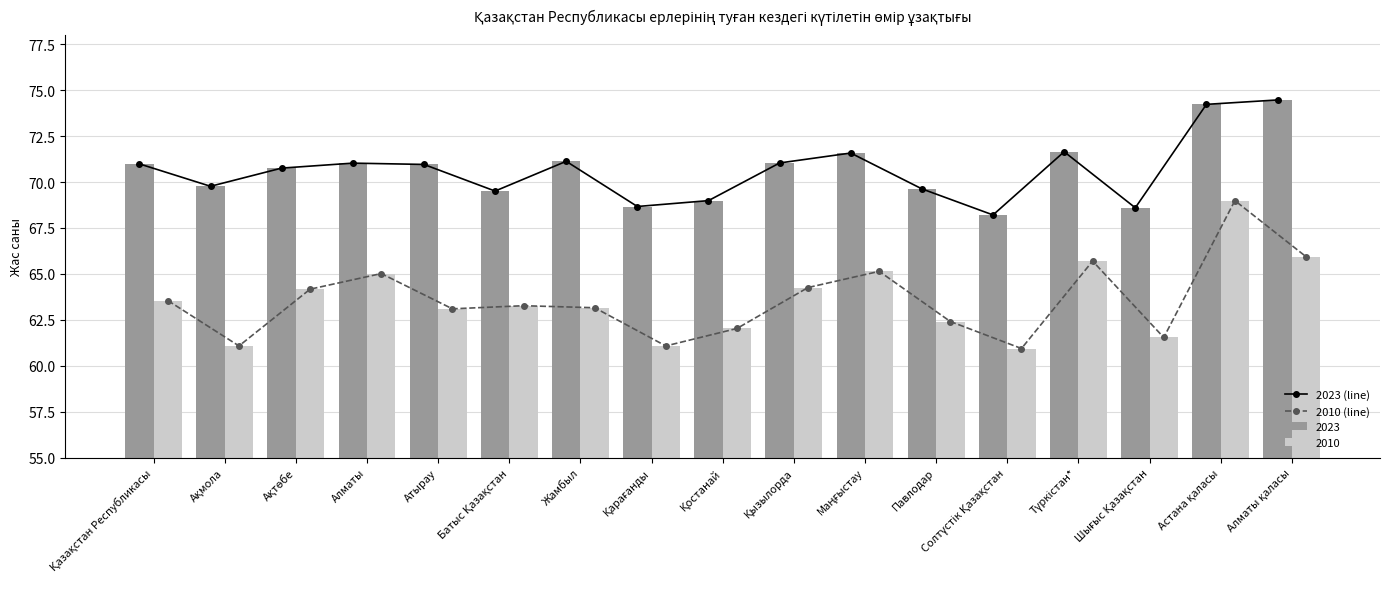

What is the maximum value for 2010 (line)?

69.0